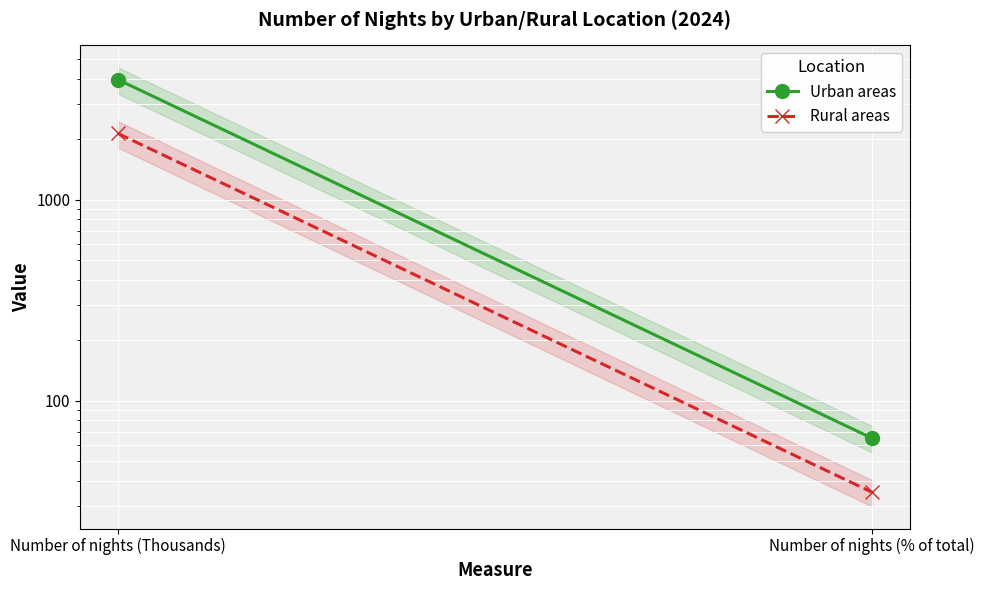

True or false: Urban areas has a value of 3953 at Number of nights (Thousands).

True